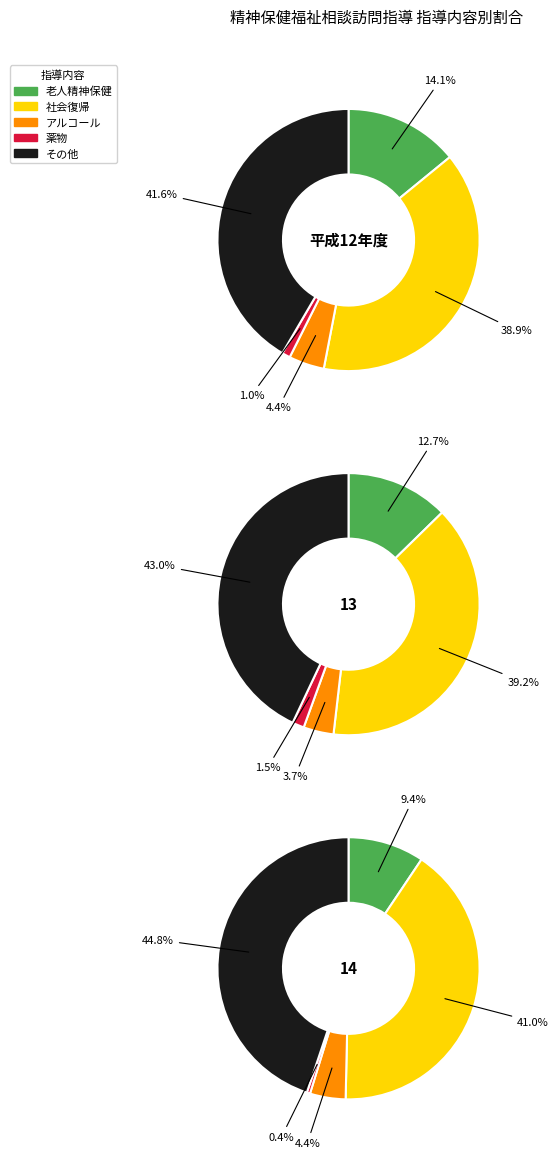

Is it true that 14 is 23% of the pie?

False